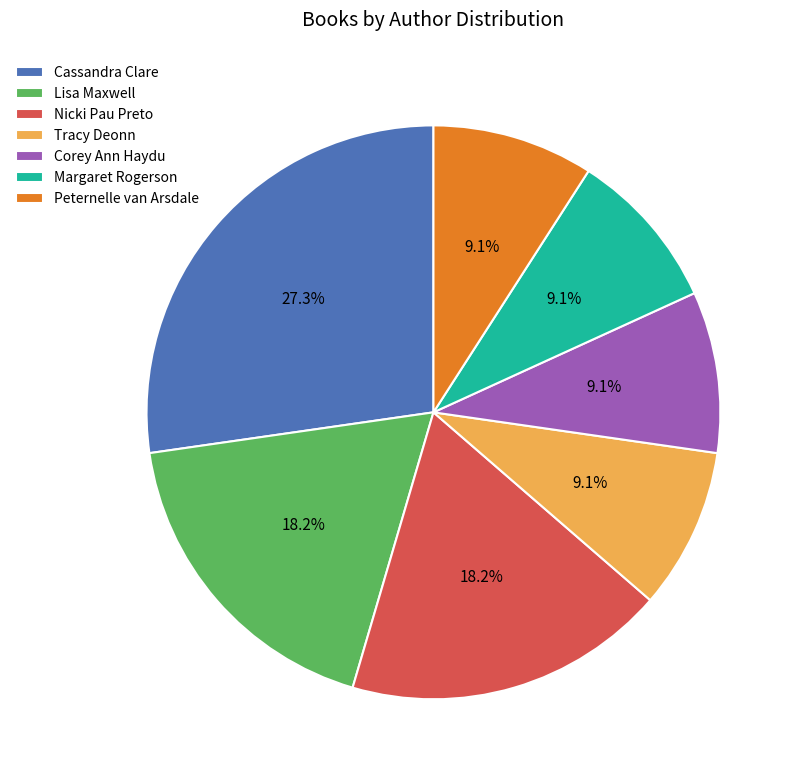

The Corey Ann Haydu slice represents 1% of the pie. True or false?

False